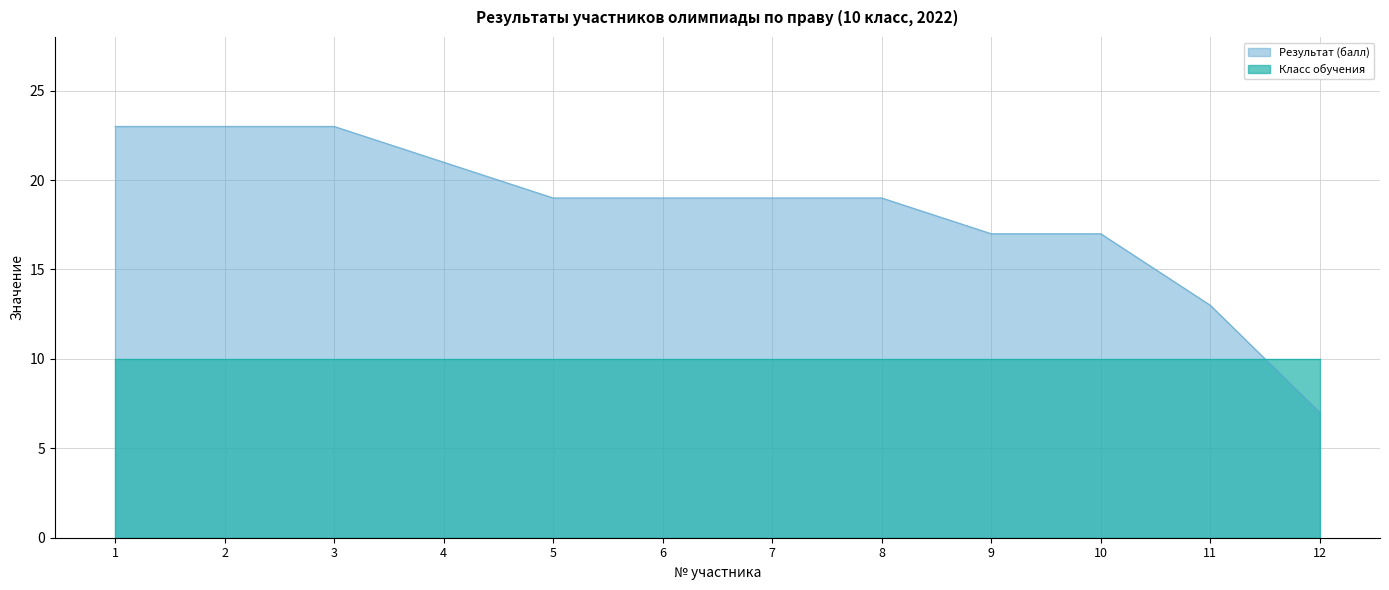

What is the ratio of the value at 6 to the value at 1?

0.8